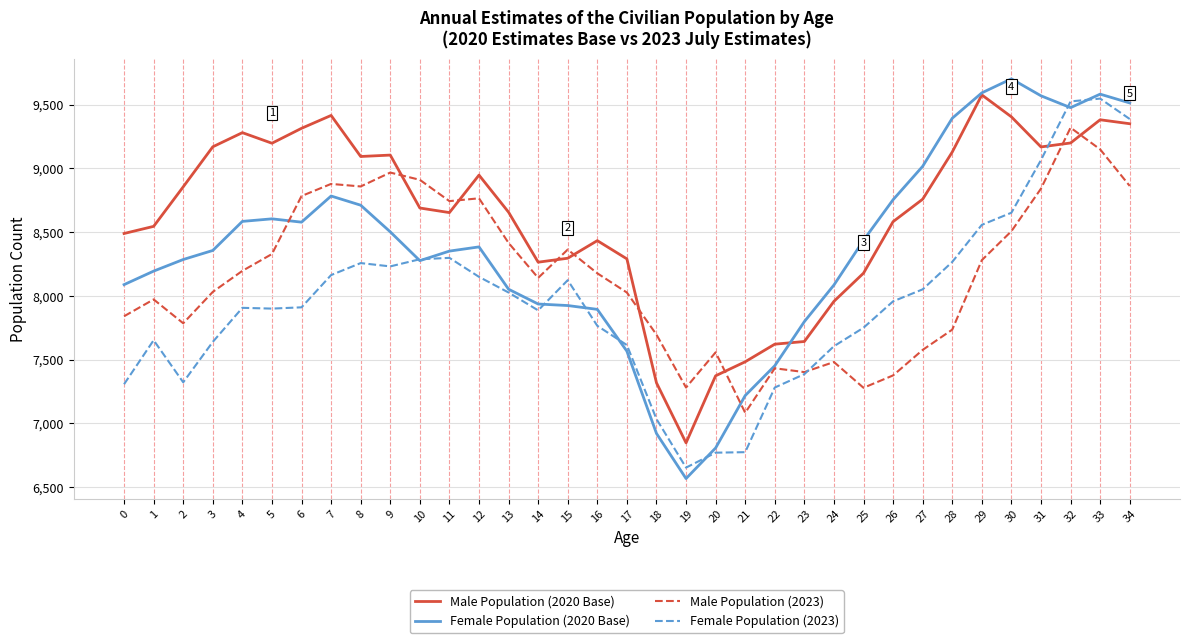

What are all the series names shown in the legend?

Male Population (2020 Base), Female Population (2020 Base), Male Population (2023), Female Population (2023)